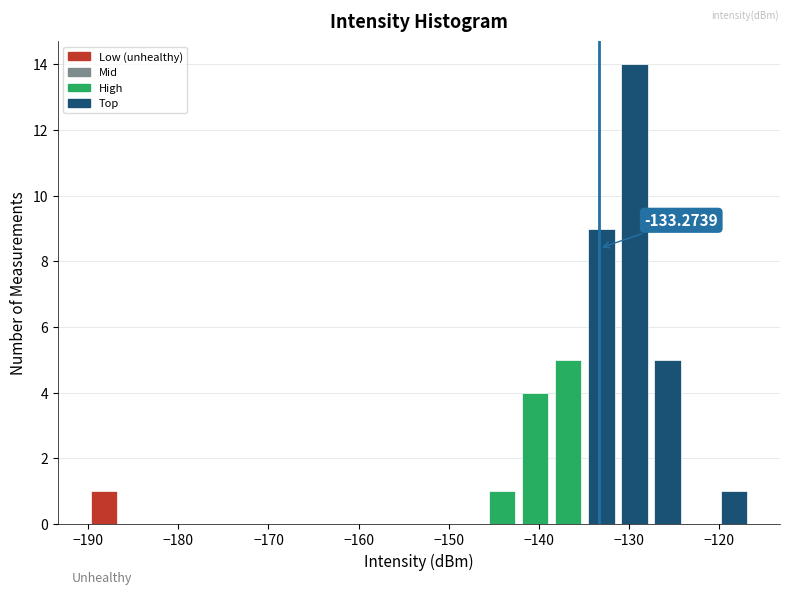

Read against the x-axis, roughly where is the centre of the tallest bar?

-129